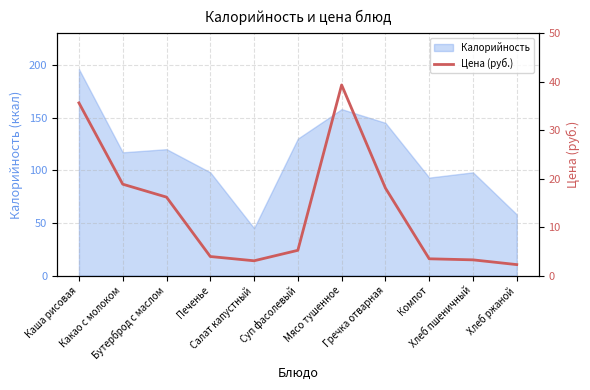

The value at Хлеб ржаной is 3.8. True or false?

False